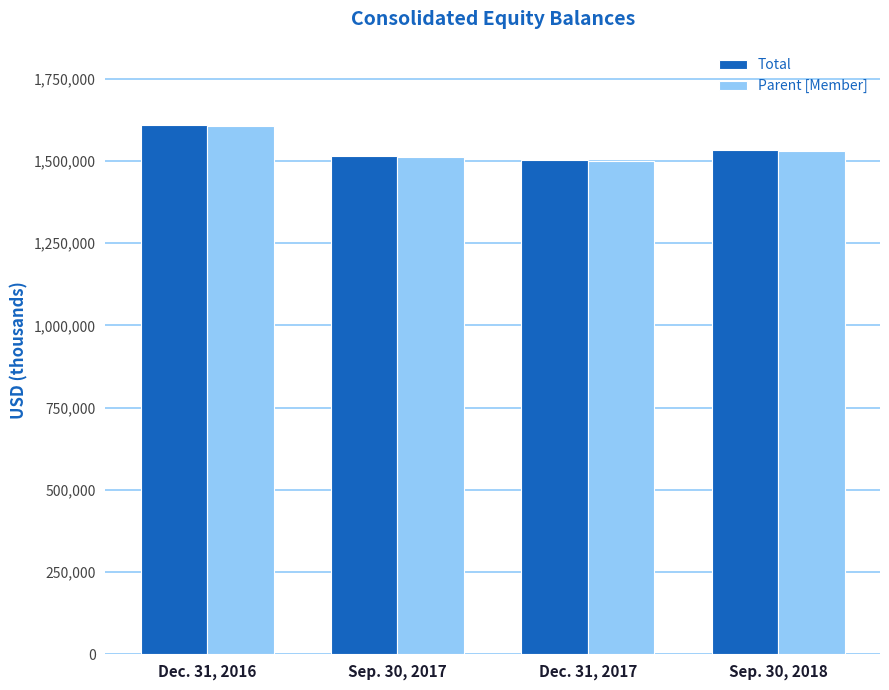

Count the number of data series in this chart.

2